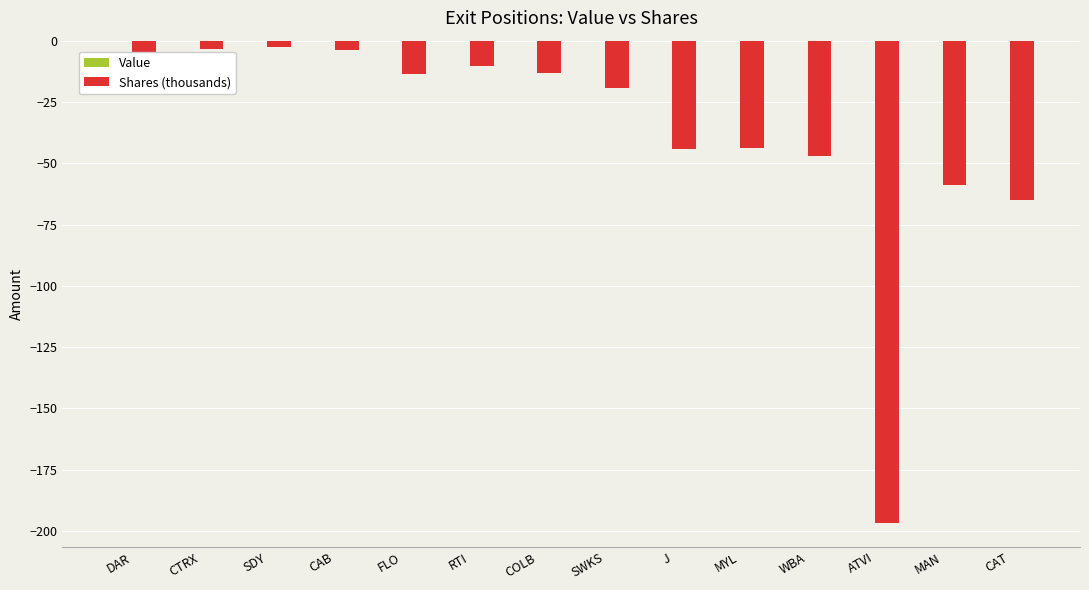

What is the change in value from WBA to CAT?

-18.0